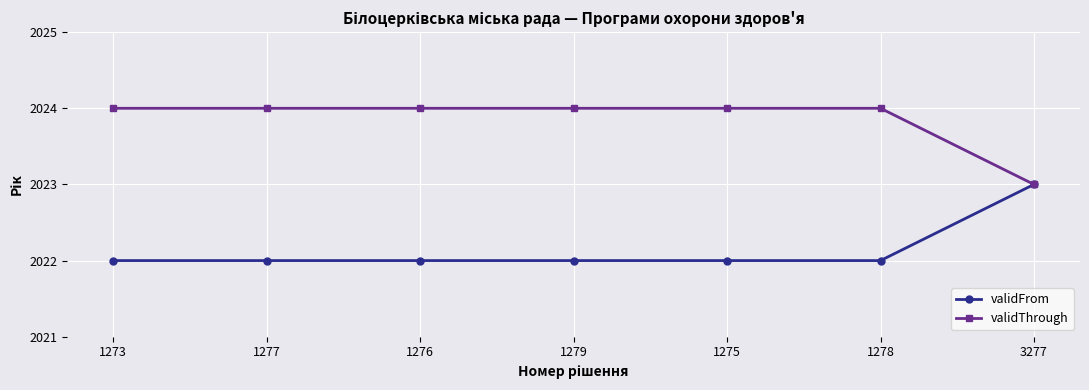

What is the total value across all series at 1278?

4046